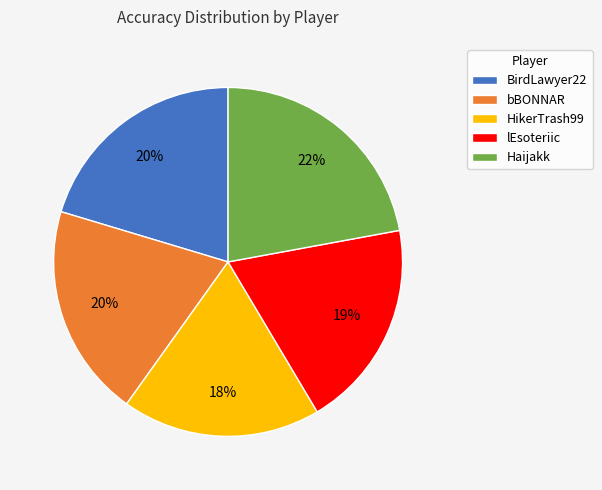

To the nearest percent, what portion does lEsoteriic represent?

19%